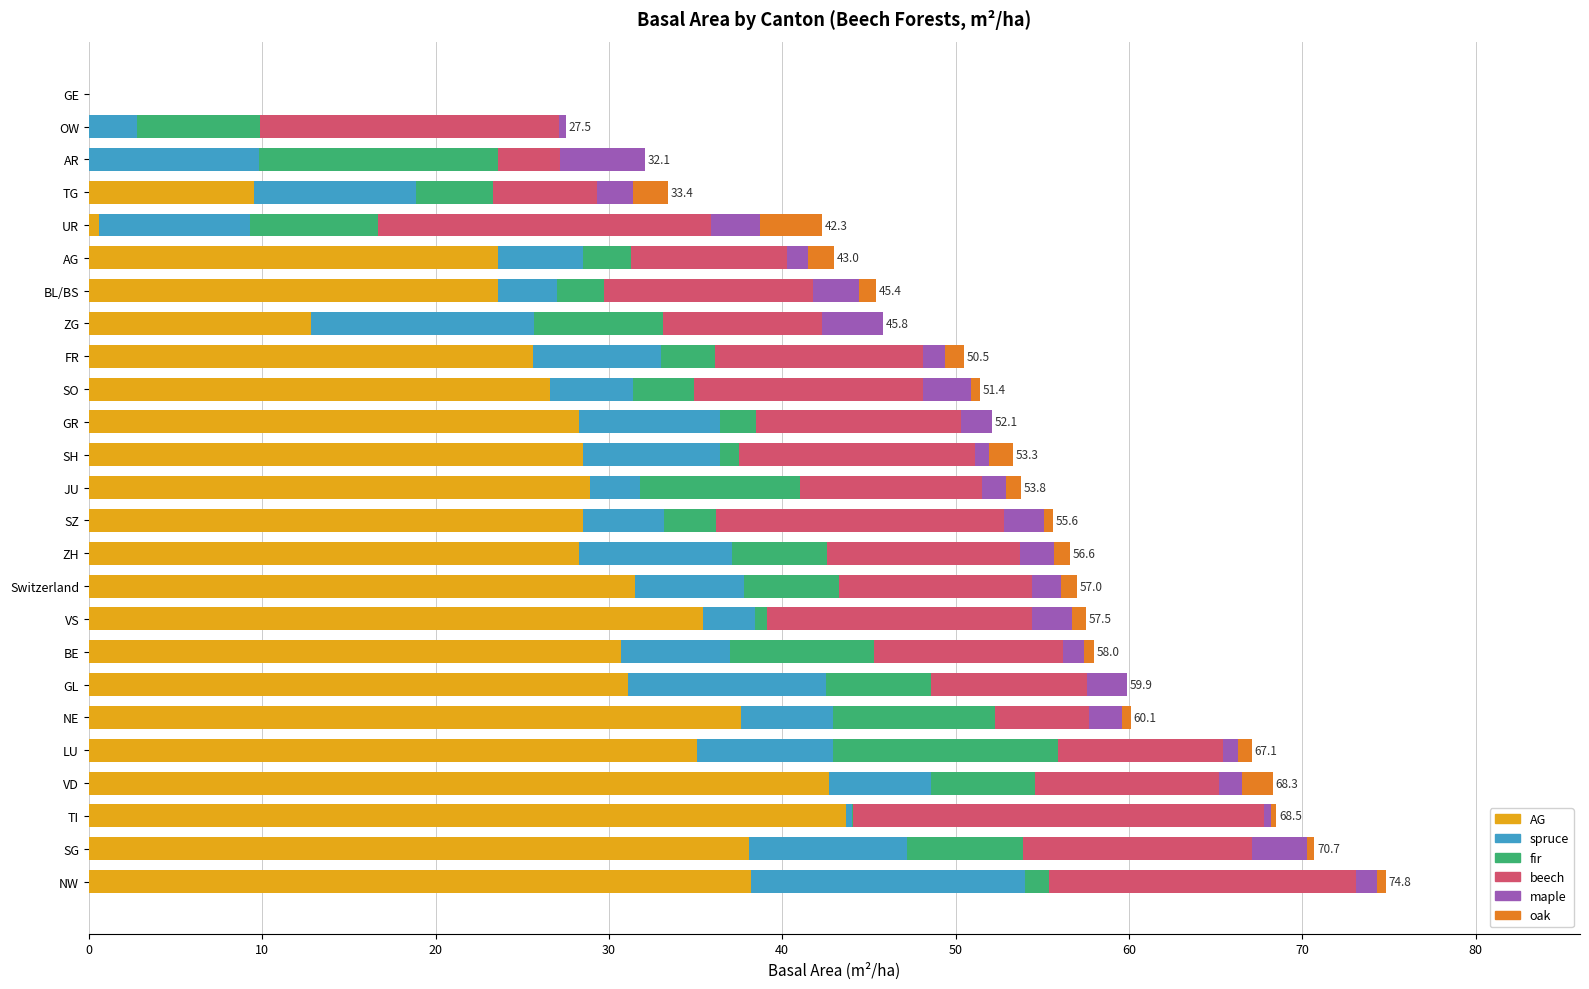

True or false: AG has a value of 10.8 at SZ.

False